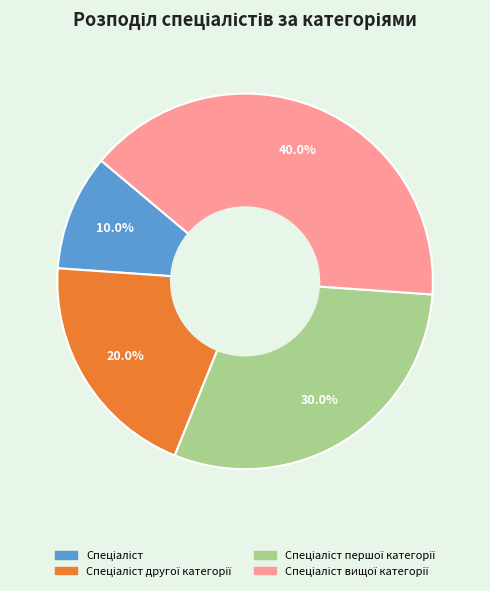

Does any single category account for the majority?

No